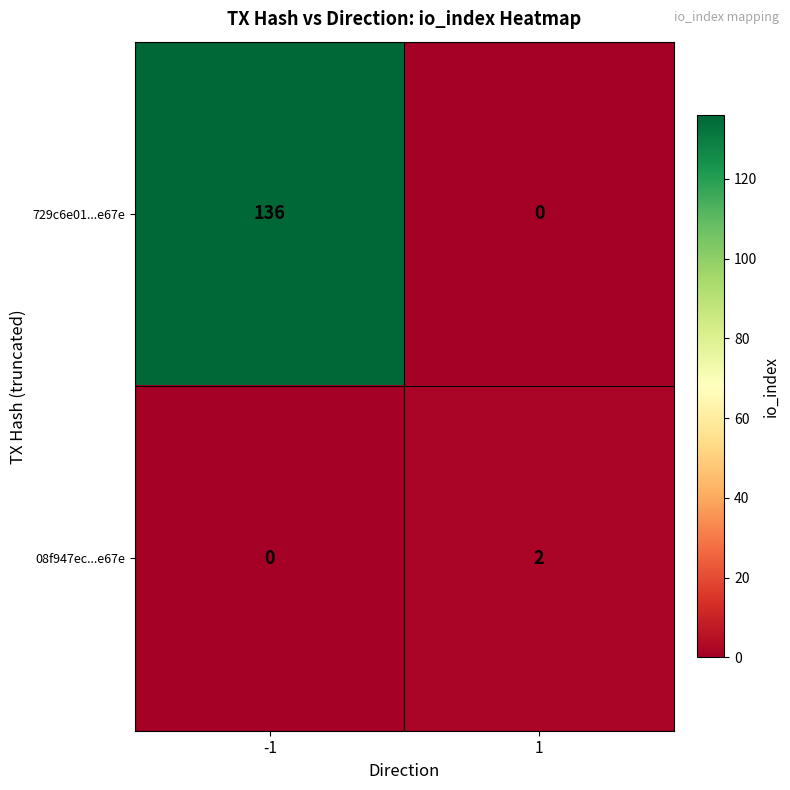

What is the sum of all 729c6e01...e67e values?

136